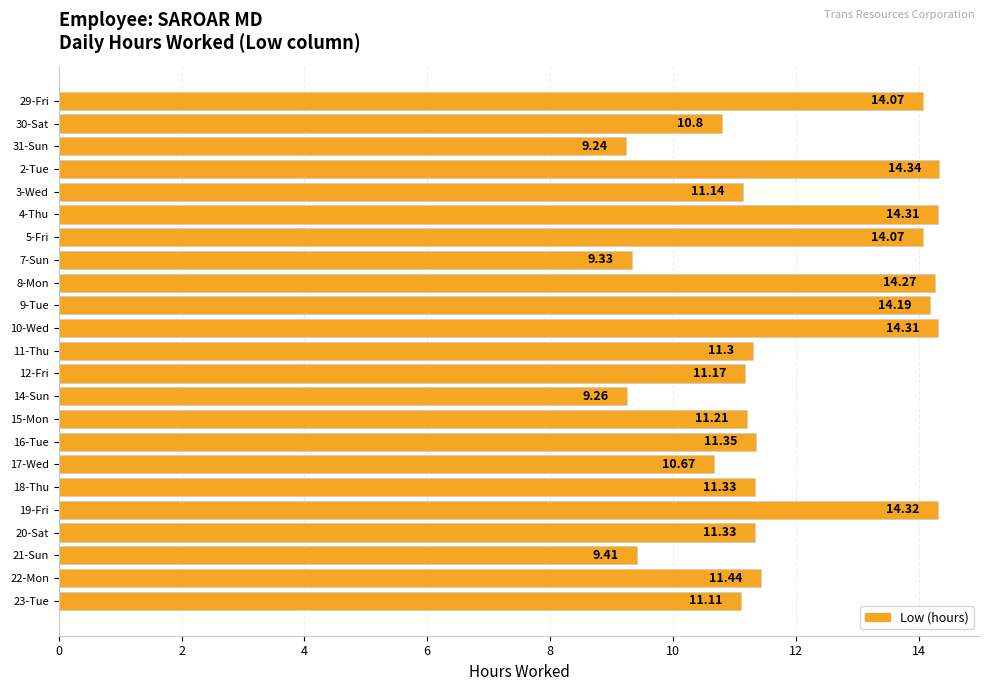

What is the sum of the values at 7-Sun and 21-Sun?

18.7